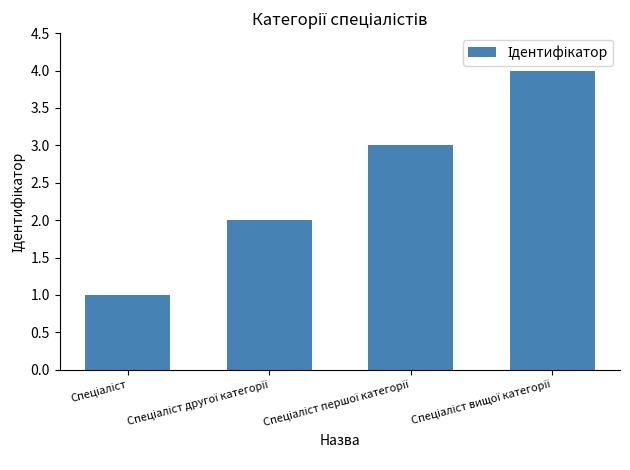

What is the greatest value displayed?

4